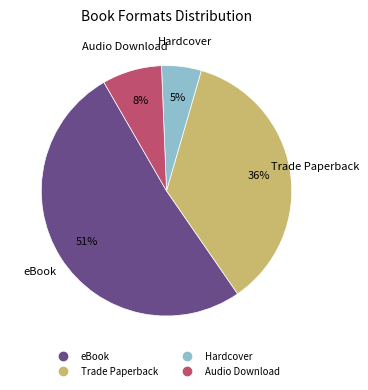

What is the majority slice?

eBook